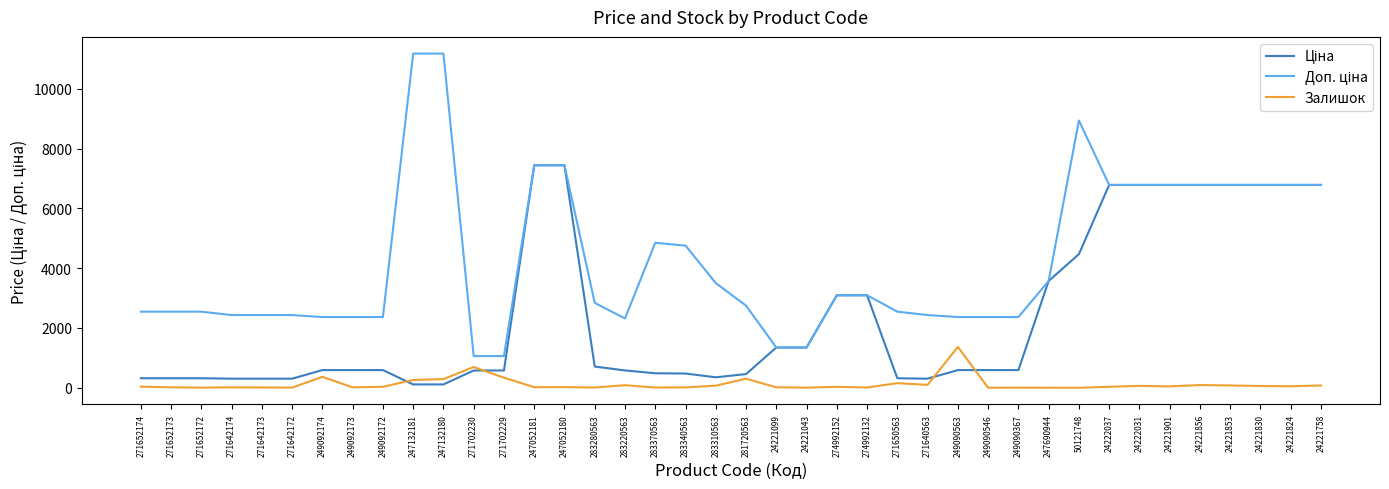

What is the total value across all series at 281720563?

3507.4